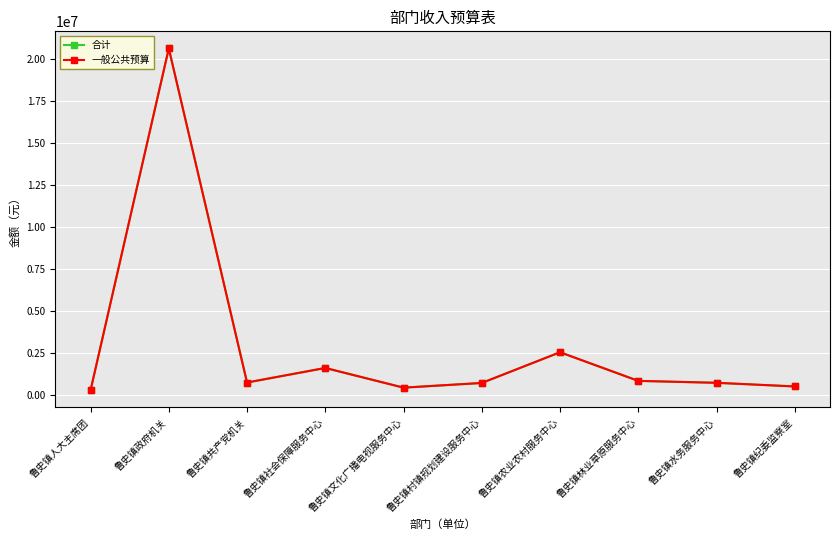

At 鲁史镇共产党机关, list the series in order from smallest to largest.

合计, 一般公共预算